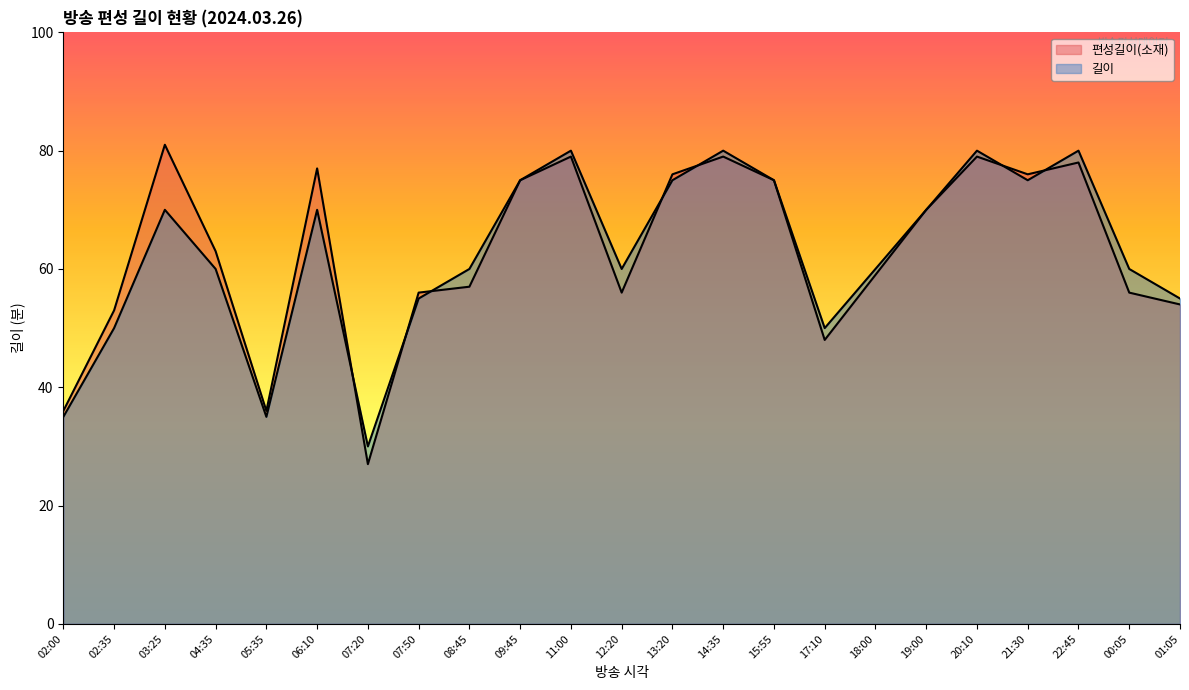

What is the sum of all 길이 values?

1440